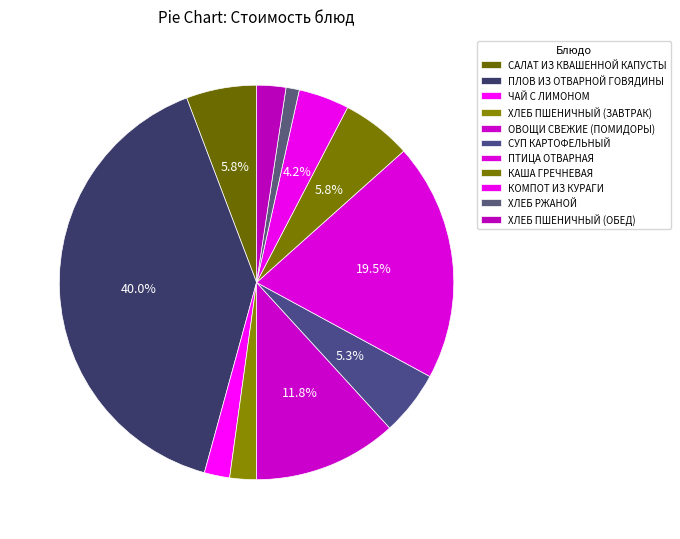

The ПТИЦА ОТВАРНАЯ slice represents 20% of the pie. True or false?

True